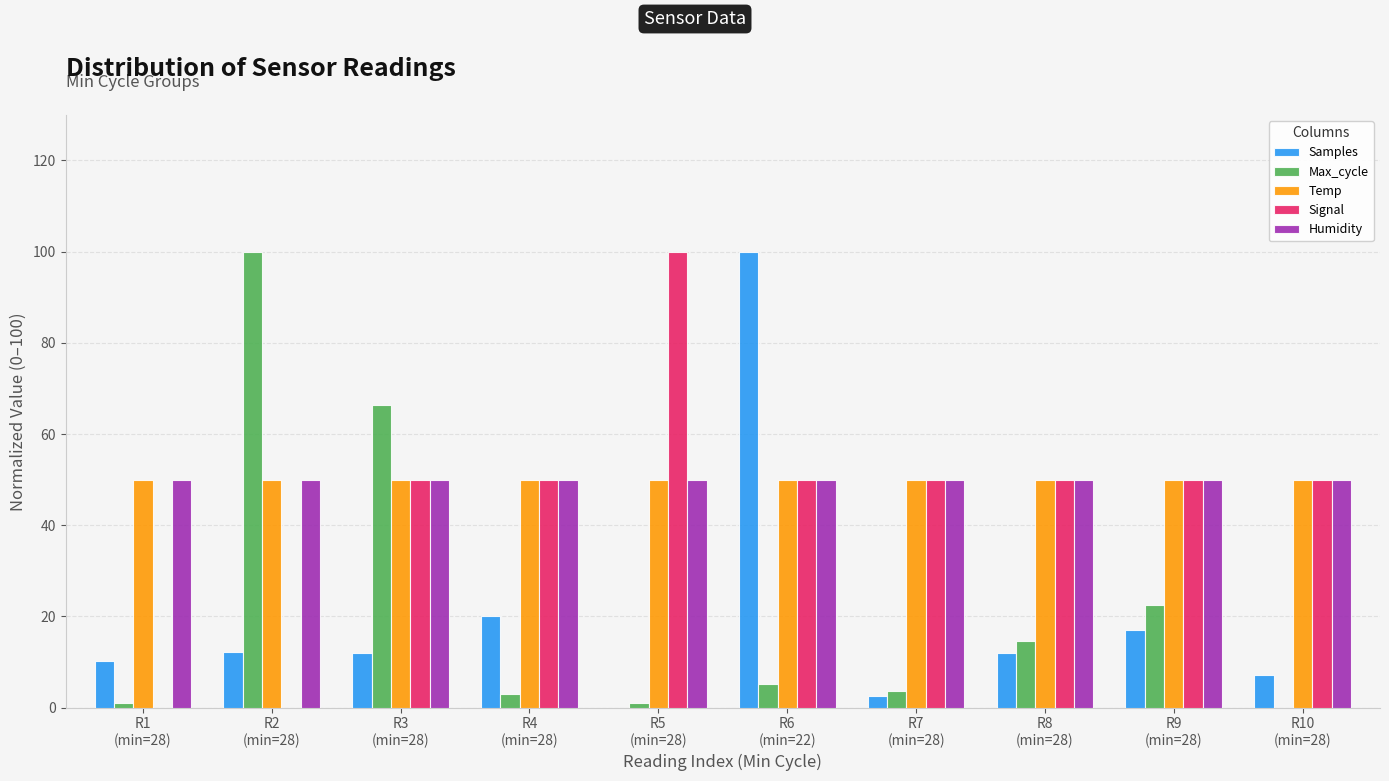

At which label does Signal reach its peak?

R5
(min=28)